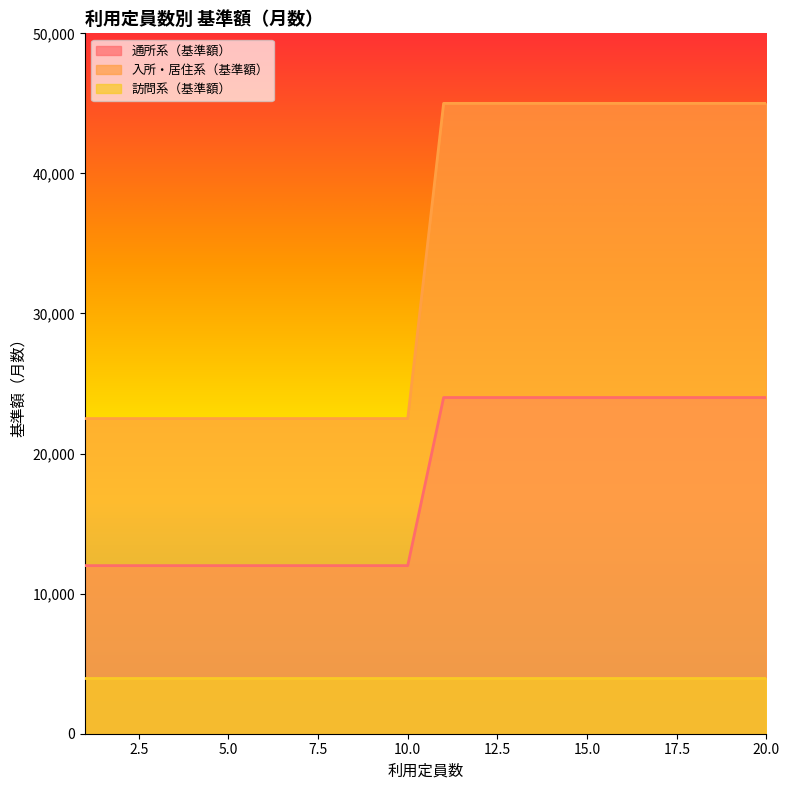

Which has a higher value, 2 or 17?

17